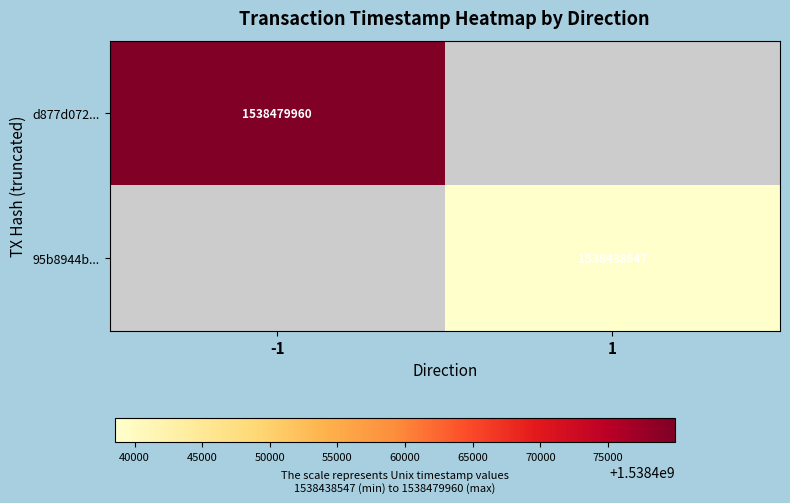

The 95b8944b... series shows 670135041 at 1. True or false?

False